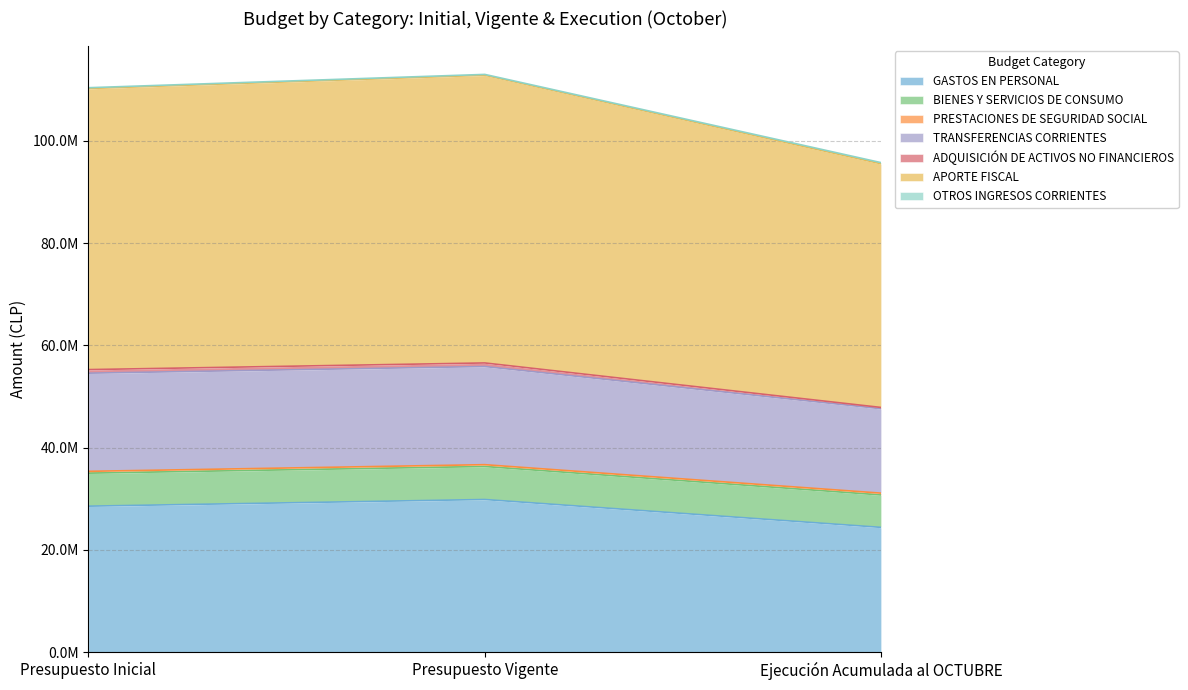

Is it true that TRANSFERENCIAS CORRIENTES equals 30671005 at Presupuesto Vigente?

False